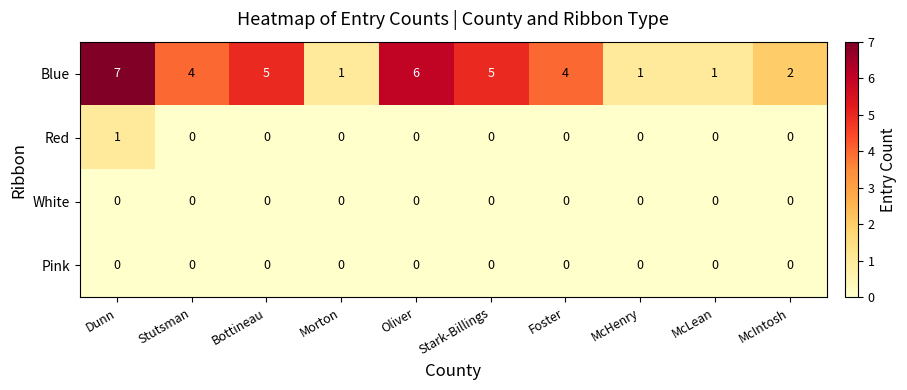

What is the difference between the second highest and second lowest values in the Blue series?

5